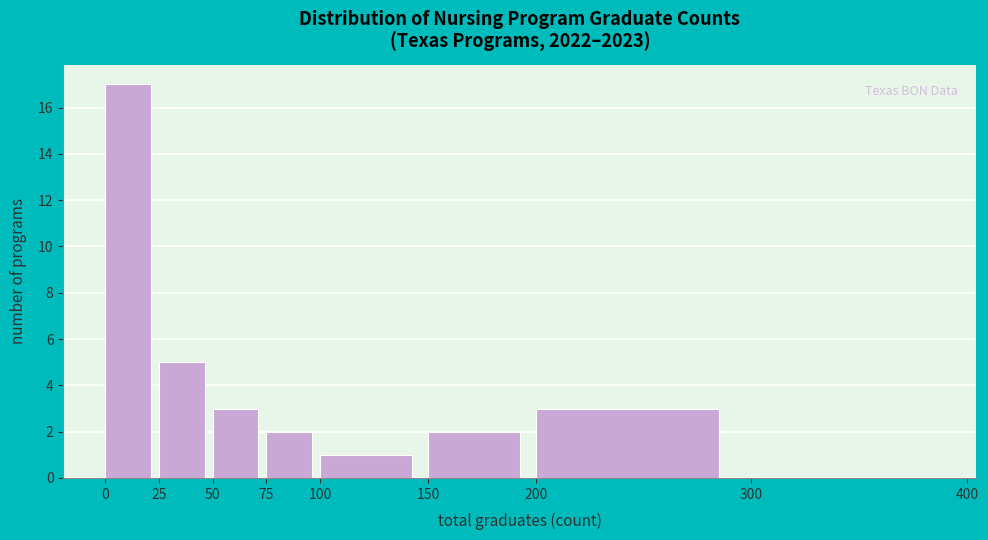

Reading left to right, list every bar in this chart as the range it spans on the x-axis followed by its height. The values are not printed on the chart, so give them approximately, as read against the axis.

0 to 25: 17
25 to 50: 5
50 to 75: 3
75 to 100: 2
100 to 150: 1
150 to 200: 2
200 to 300: 3
300 to 400: 0